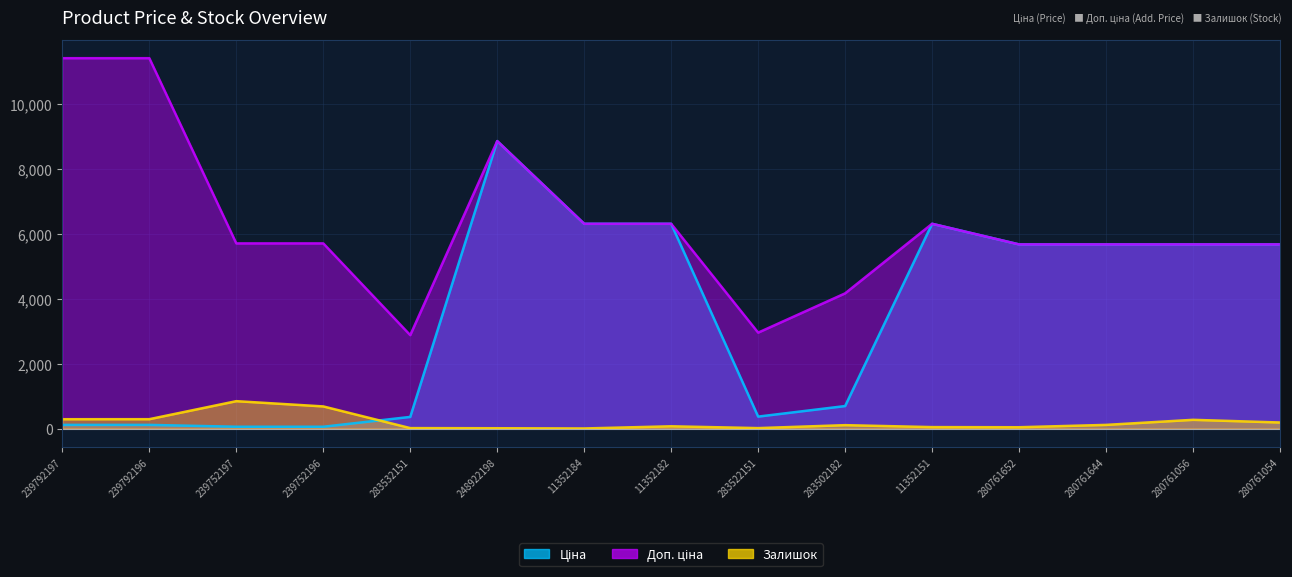

At which category is the sum across all series the highest?

248922198